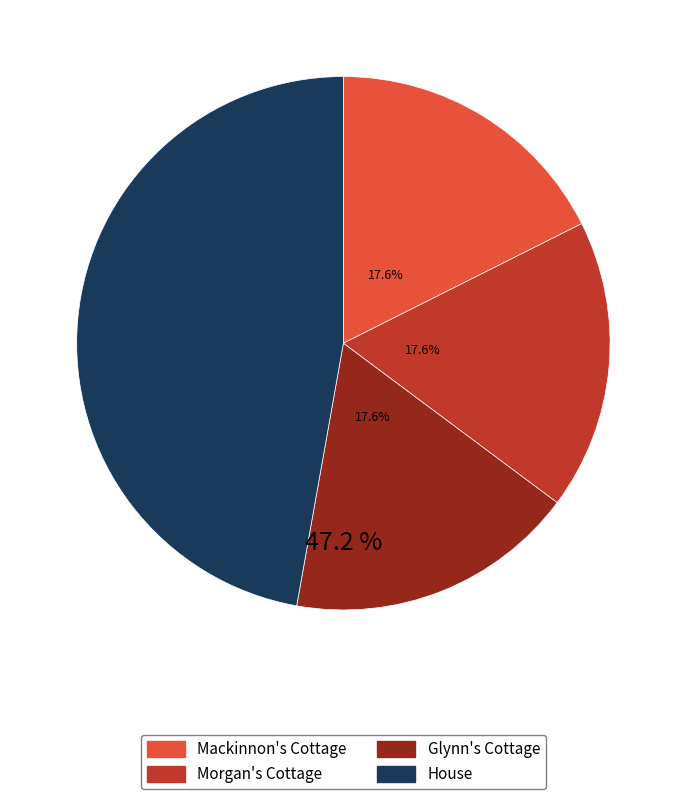

How many segments does this pie chart have?

4